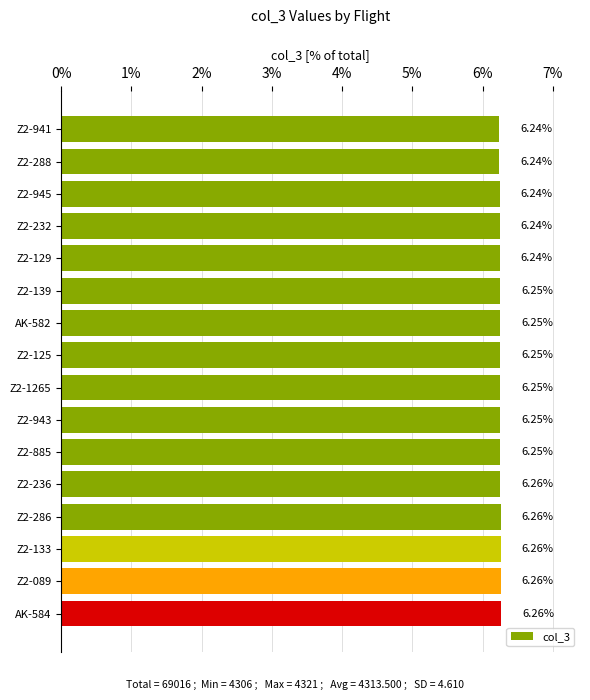

Approximately how many times larger is the value at Z2-943 compared to AK-584?

1.0